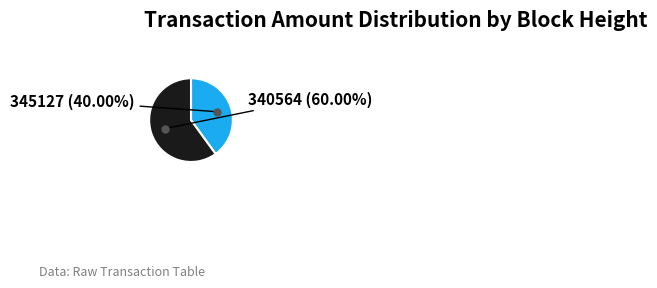

Rank the categories by value from lowest to highest.

345127, 340564